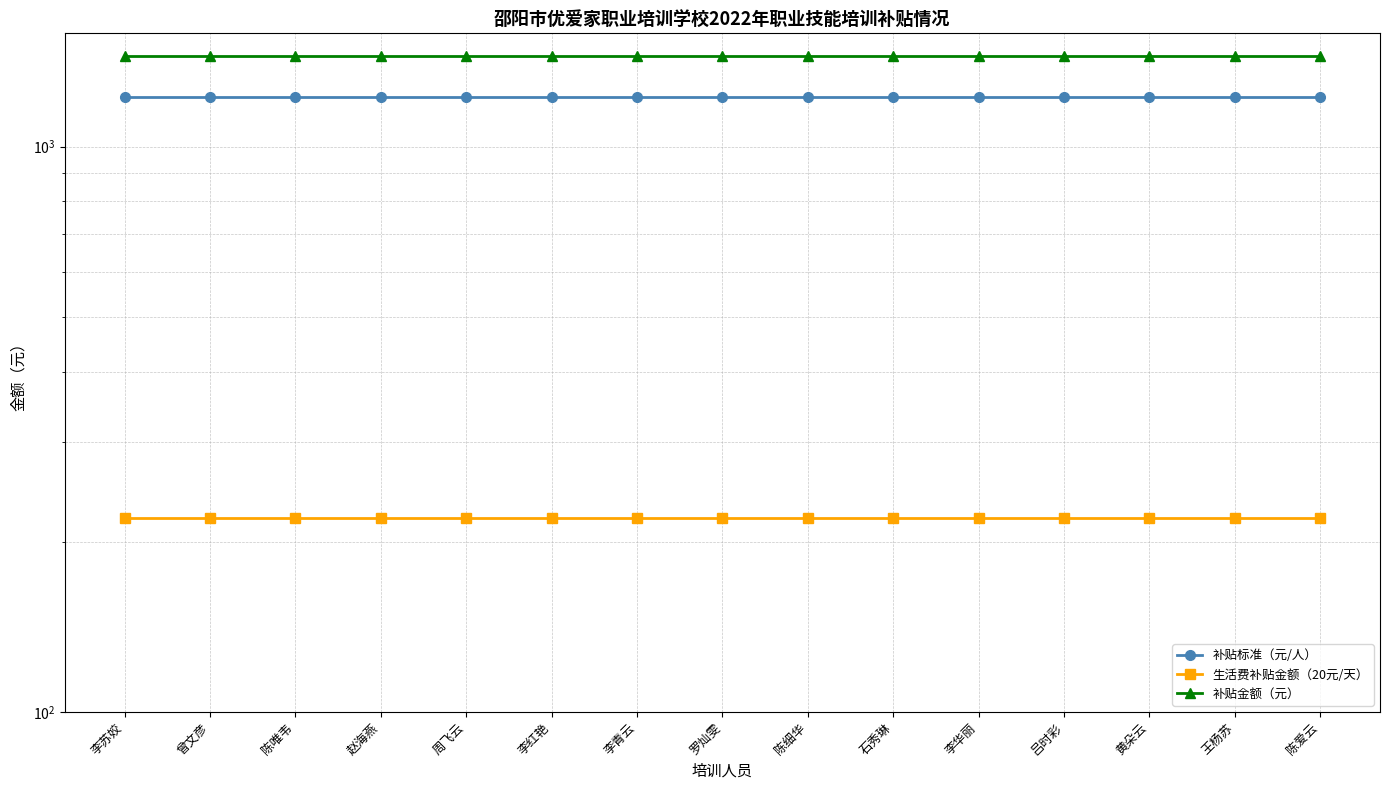

What is the label of the 8th point from the left?

罗灿雯